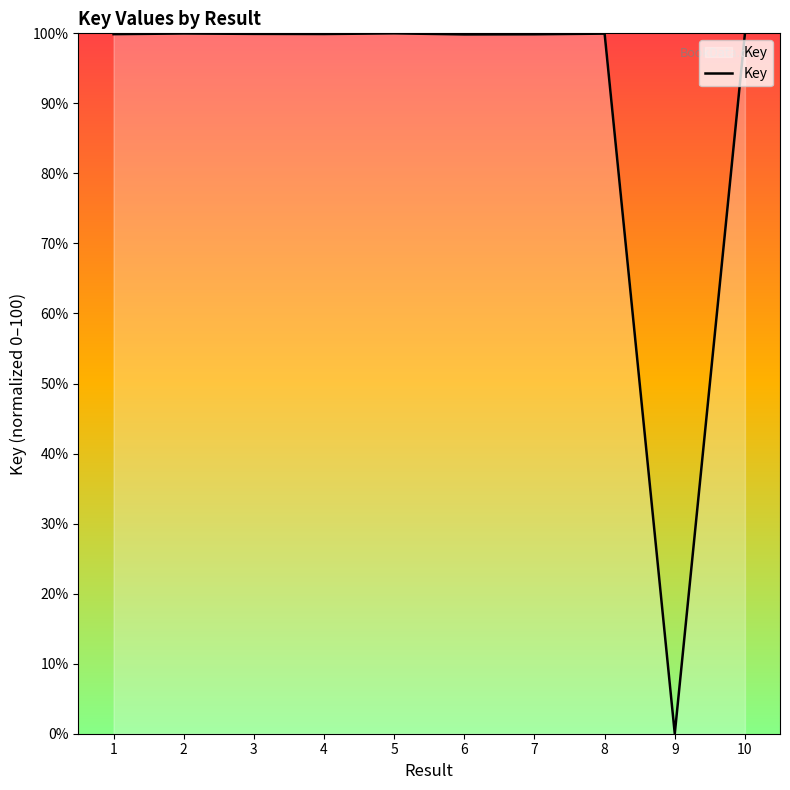

Approximately how many times larger is the value at 1 compared to 6?

1.0